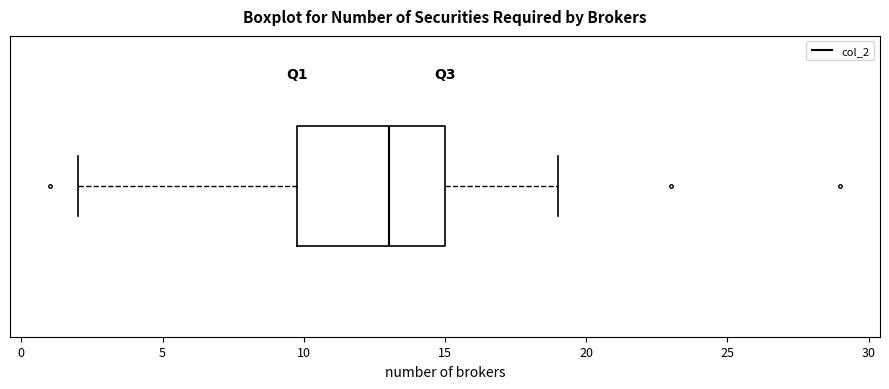

Where does the right whisker of the box end on the x-axis? The values are not printed on the chart, so give them approximately, as read against the axis.

19